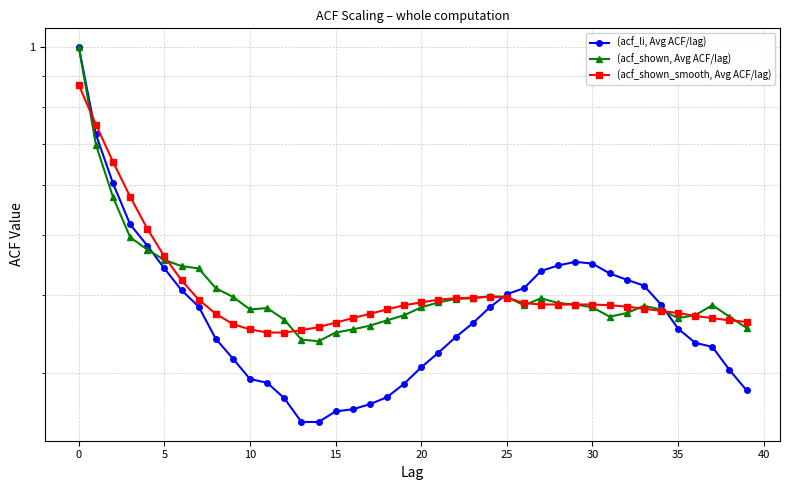

The value of (acf_li, Avg ACF/lag) at 23 is 0.4. True or false?

True